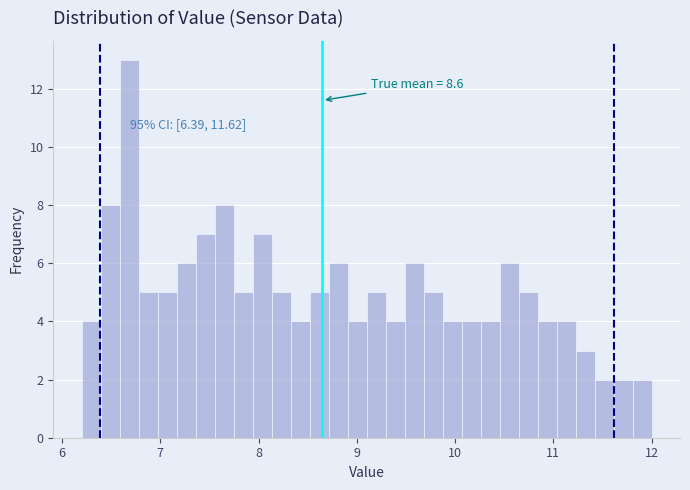

Around what value on the x-axis is the tallest bar? Give the approximate position of its centre, as read against the axis.

6.7